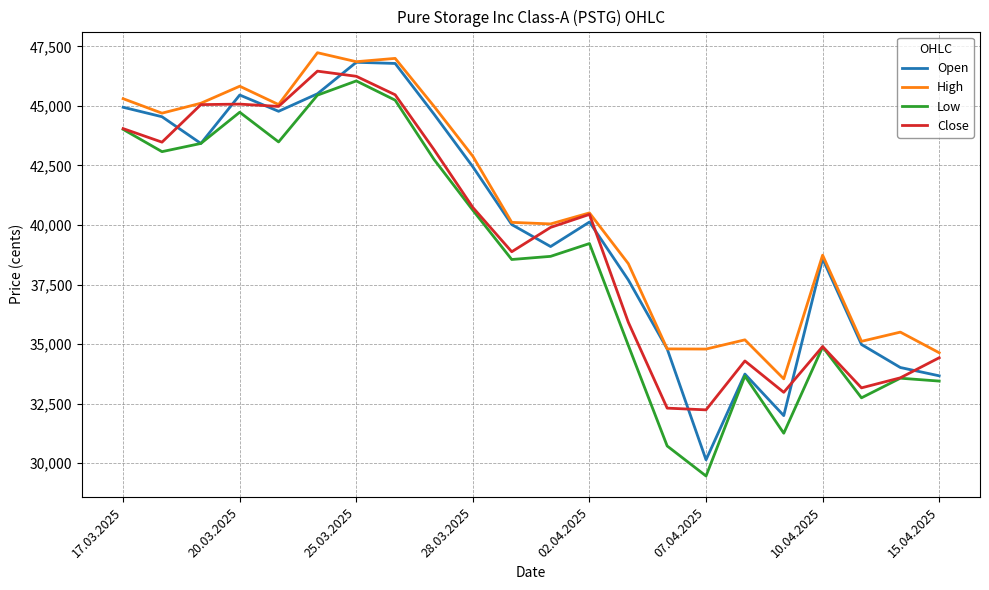

What is the minimum value shown in the chart?

29460